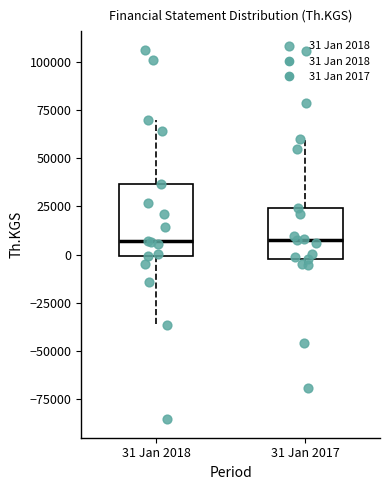

Reading left to right, transcribe this box plot: for each box, give where its median line is, the range the box spans, and where its two whiskers end, as read against the y-axis. The values are not printed on the chart, so give them approximately, as read against the axis.

31 Jan 2018: median 5000, box 0 to 35000, whiskers -35000 to 70000
31 Jan 2017: median 5000, box 0 to 25000, whiskers -5000 to 60000